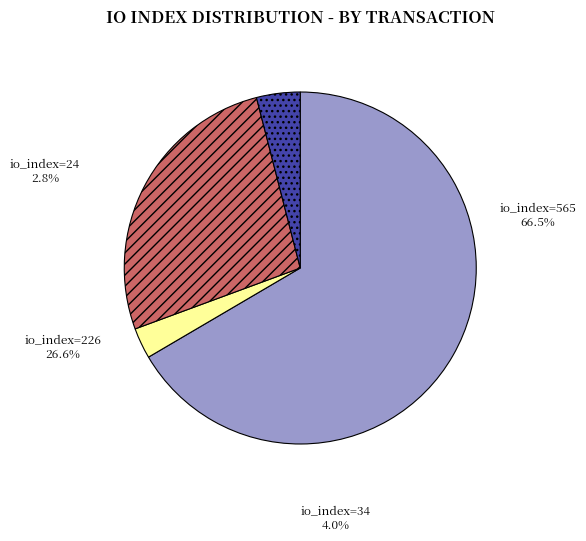

Count the number of slices in the pie.

4